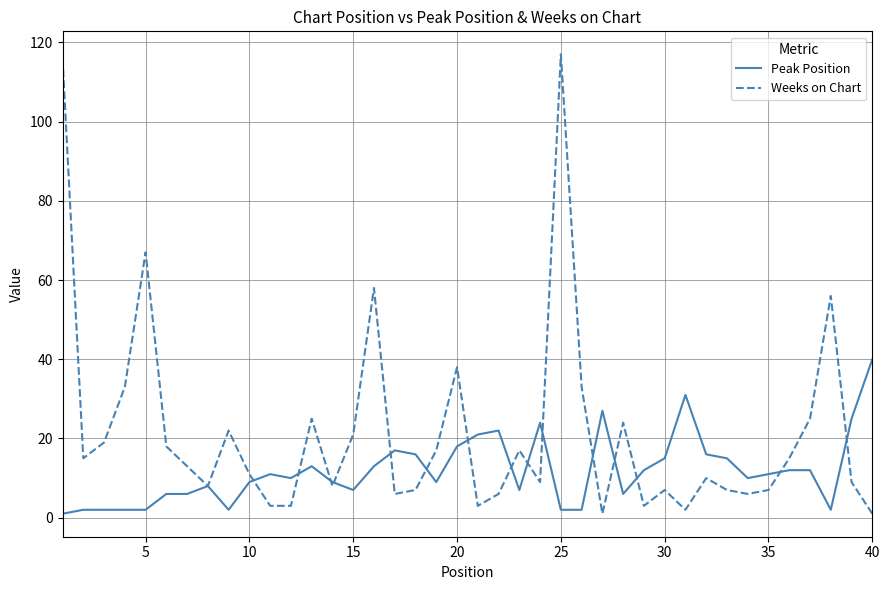

What is the sum of all Peak Position values?

475